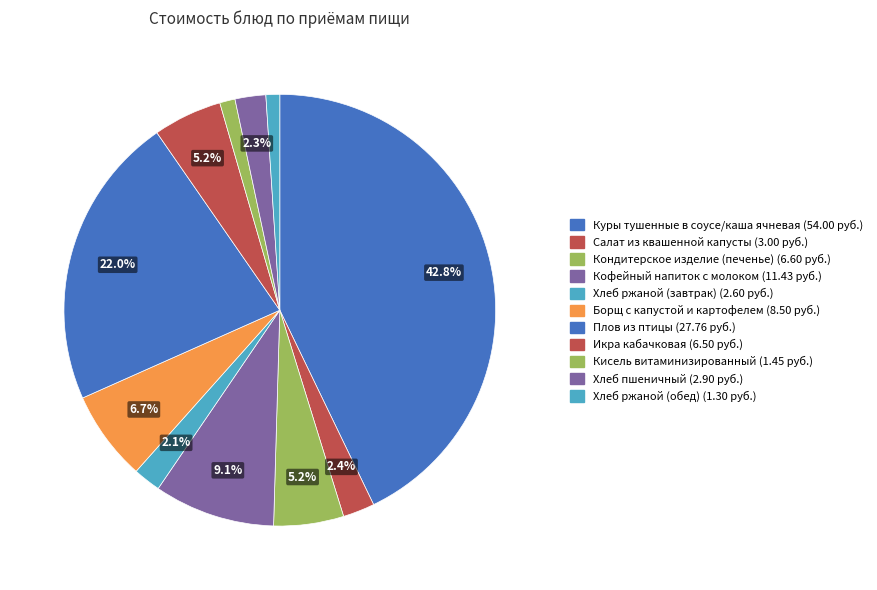

Is Икра кабачковая the majority of the pie?

No